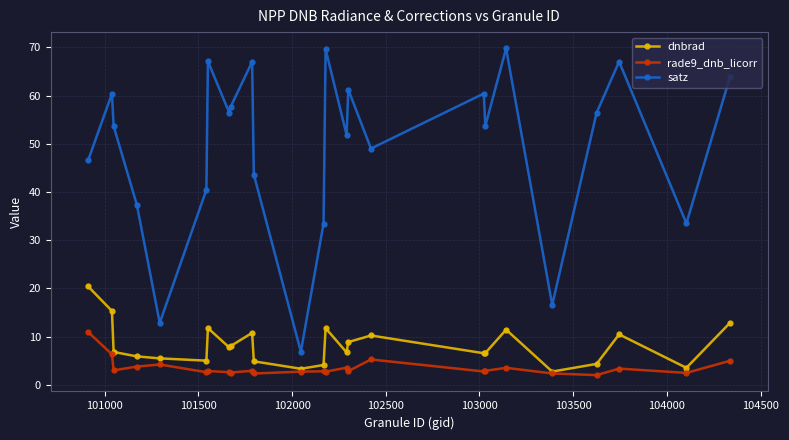

How many data points does each series have?

25